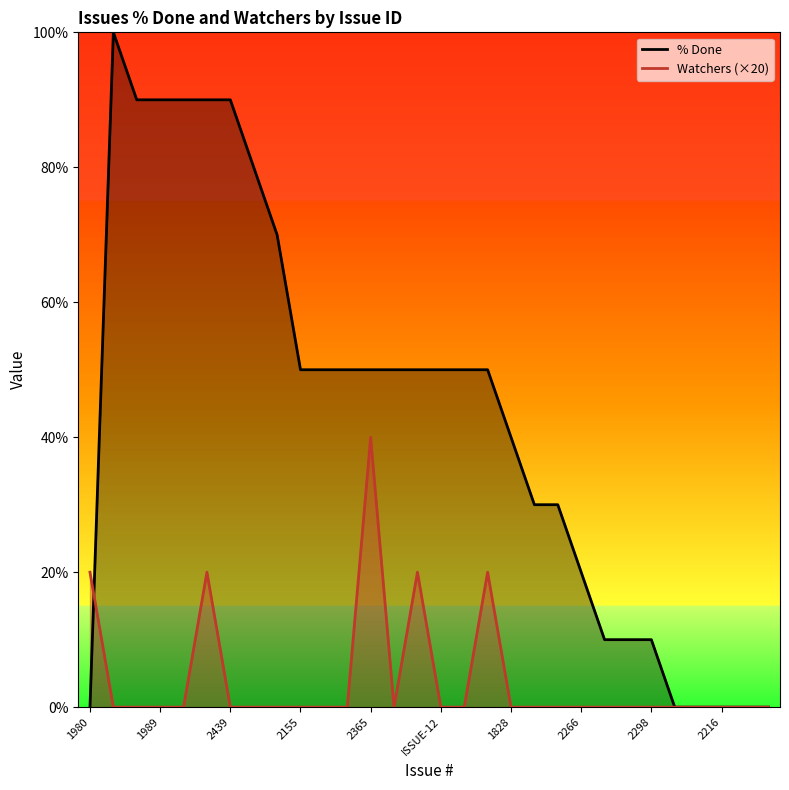

Between 1980 and 2365, which series saw the biggest shift?

% Done